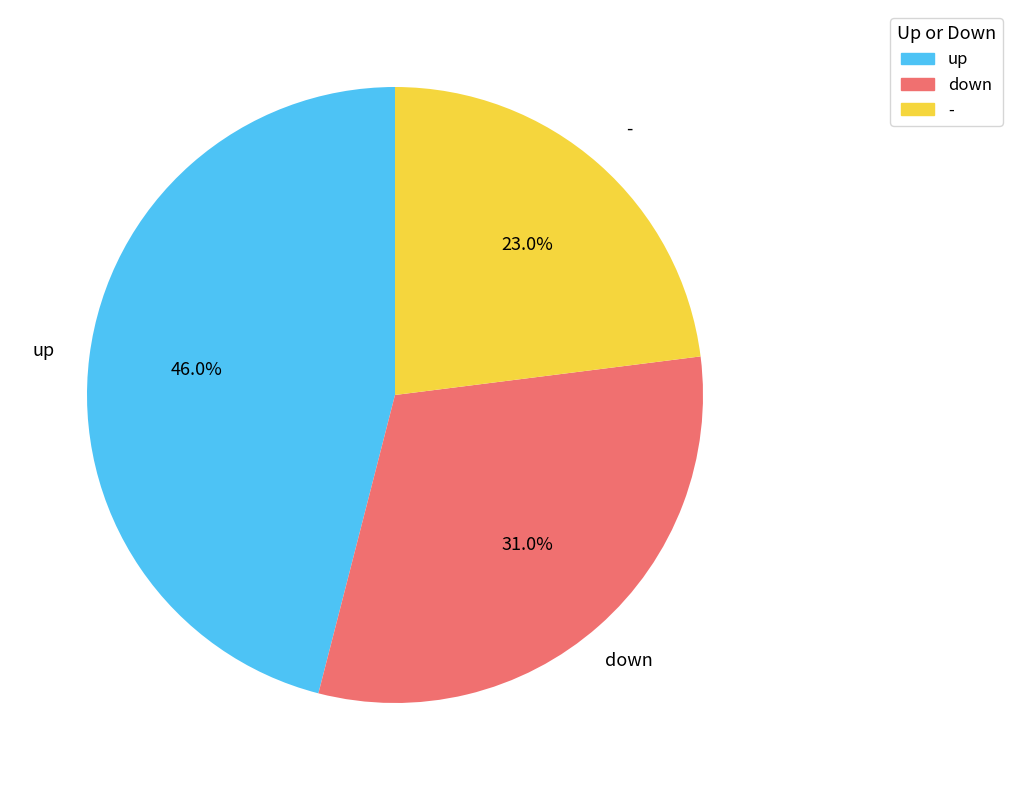

What percentage is the down slice, to the nearest percent?

31%